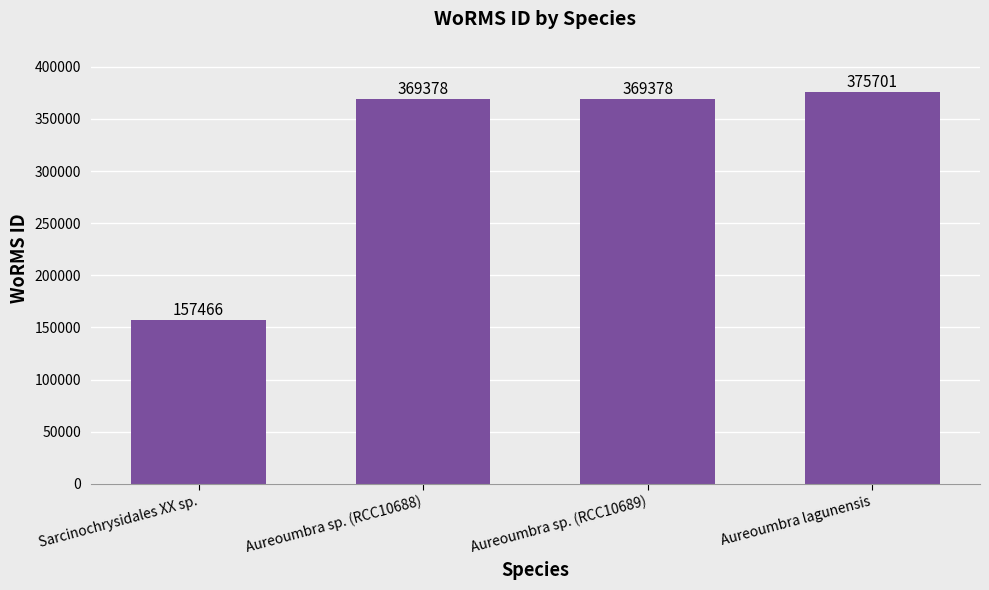

How many data points are less than 369378?

1